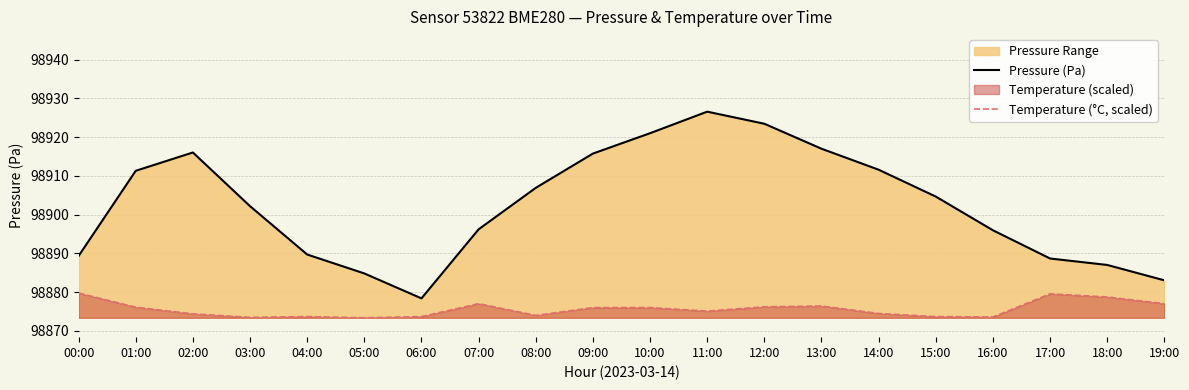

What position from the left is 09:00?

10